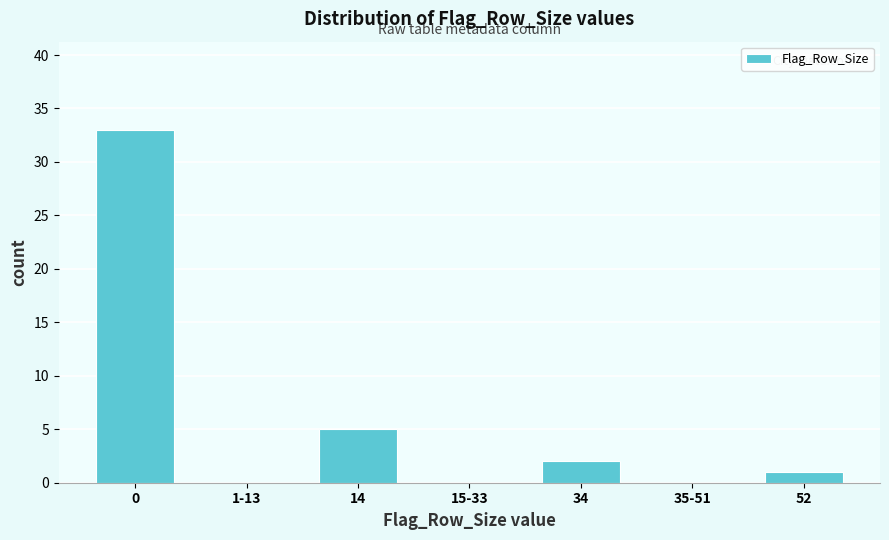

Reading left to right, extract all data points from this chart.

0=33	1-13=0	14=5	15-33=0	34=2	35-51=0	52=1